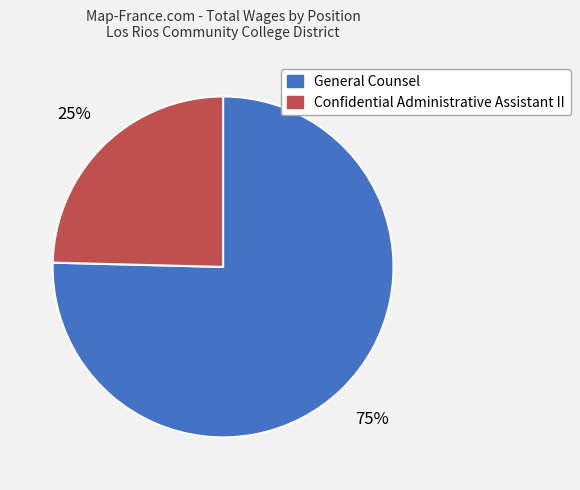

Rank the categories by value from highest to lowest.

General Counsel, Confidential Administrative Assistant II